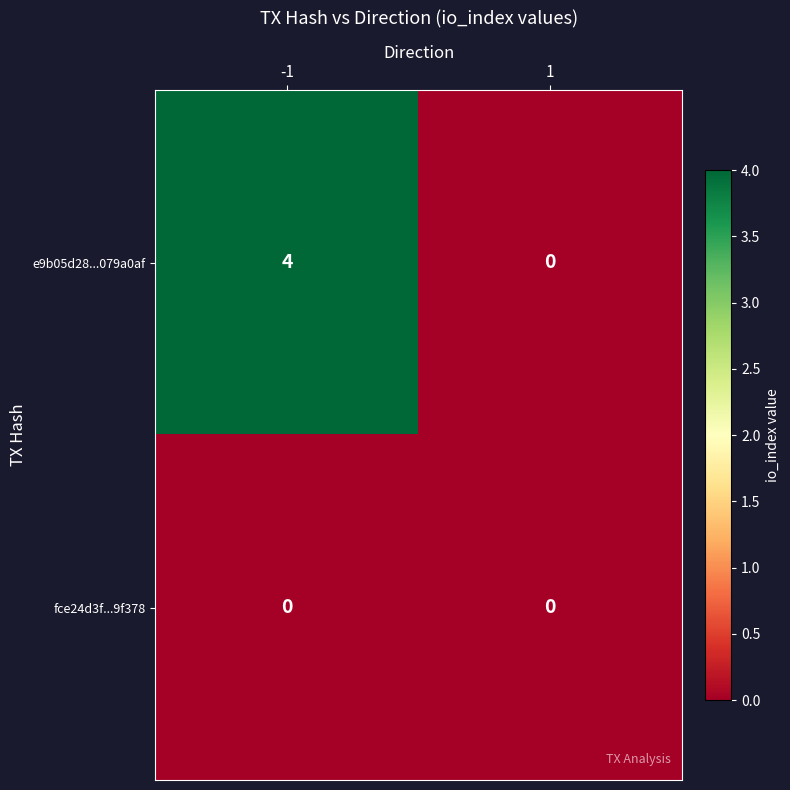

Reading left to right, list all the values displayed in this chart.

e9b05d28...079a0af: 4	0
fce24d3f...9f378: 0	0